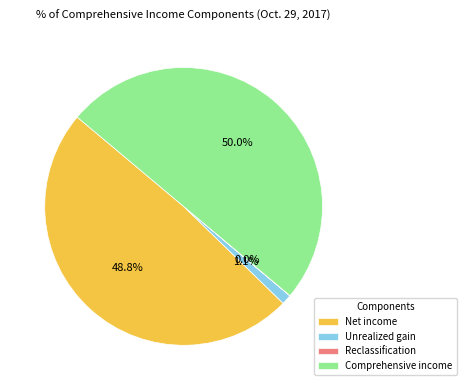

How much of the chart is everything except Net income?

51.2%